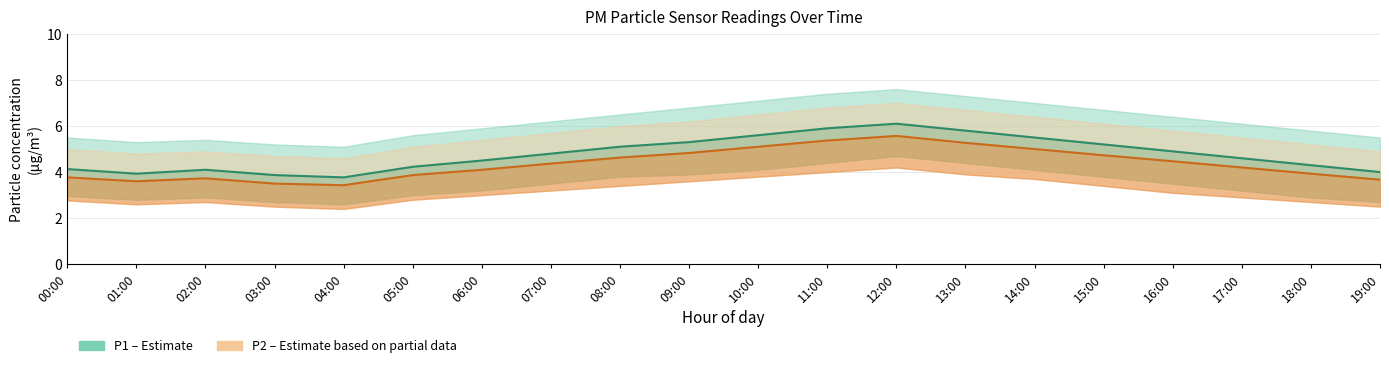

Reading left to right, list all the values displayed in this chart.

P1: 4.1	3.9	4.1	3.9	3.8	4.2	4.5	4.8	5.1	5.3	5.6	5.9	6.1	5.8	5.5	5.2	4.9	4.6	4.3	4.0
P1_upper: 5.5	5.3	5.4	5.2	5.1	5.6	5.9	6.2	6.5	6.8	7.1	7.4	7.6	7.3	7.0	6.7	6.4	6.1	5.8	5.5
P1_lower: 3.0	2.8	2.9	2.7	2.6	3.0	3.2	3.5	3.8	3.9	4.1	4.4	4.7	4.4	4.1	3.8	3.5	3.2	2.9	2.7
P2: 3.8	3.6	3.7	3.5	3.4	3.9	4.1	4.4	4.6	4.8	5.1	5.4	5.6	5.3	5.0	4.7	4.5	4.2	3.9	3.7
P2_upper: 5.0	4.8	4.9	4.7	4.6	5.1	5.4	5.7	6.0	6.2	6.5	6.8	7.0	6.7	6.4	6.1	5.8	5.5	5.2	4.9
P2_lower: 2.8	2.6	2.7	2.5	2.4	2.8	3.0	3.2	3.4	3.6	3.8	4.0	4.2	3.9	3.7	3.4	3.1	2.9	2.7	2.5